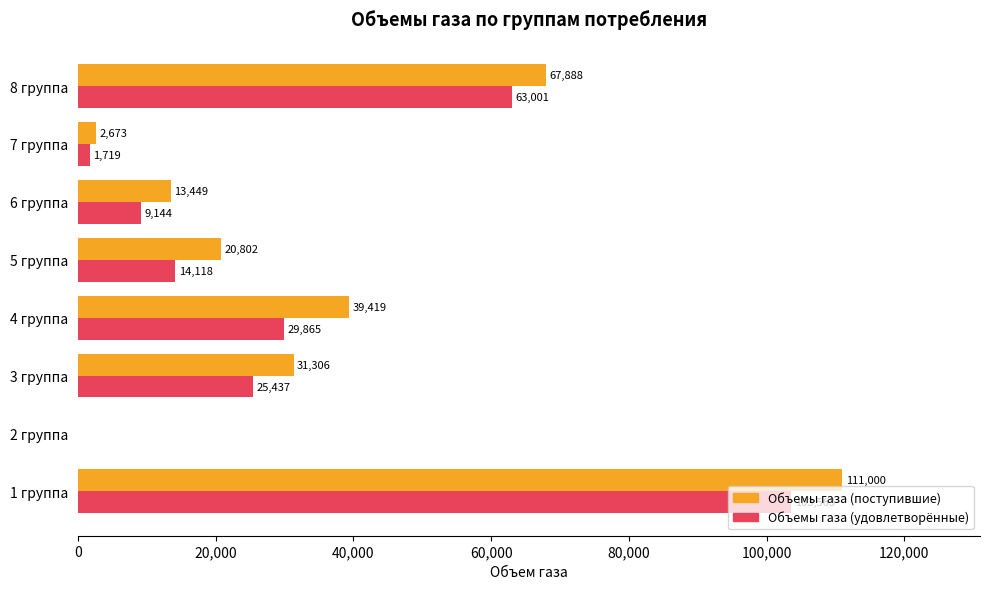

The Объемы газа (удовлетворённые) series shows 14117.7 at 5 группа. True or false?

True